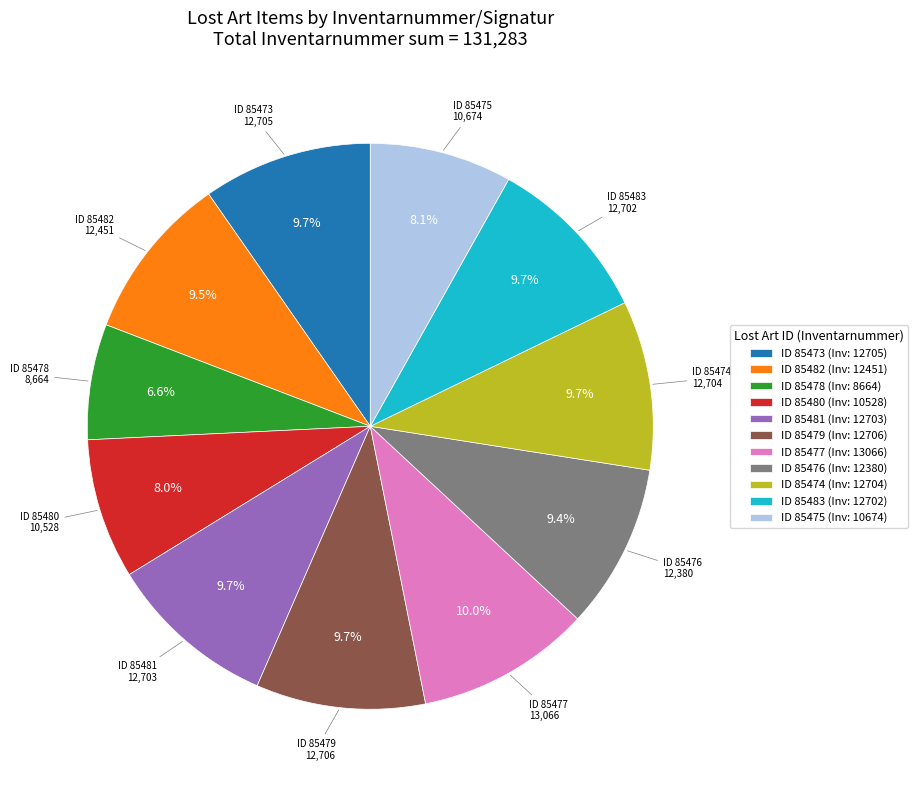

To the nearest percent, what is the difference between the largest and smallest slice percentages?

3%